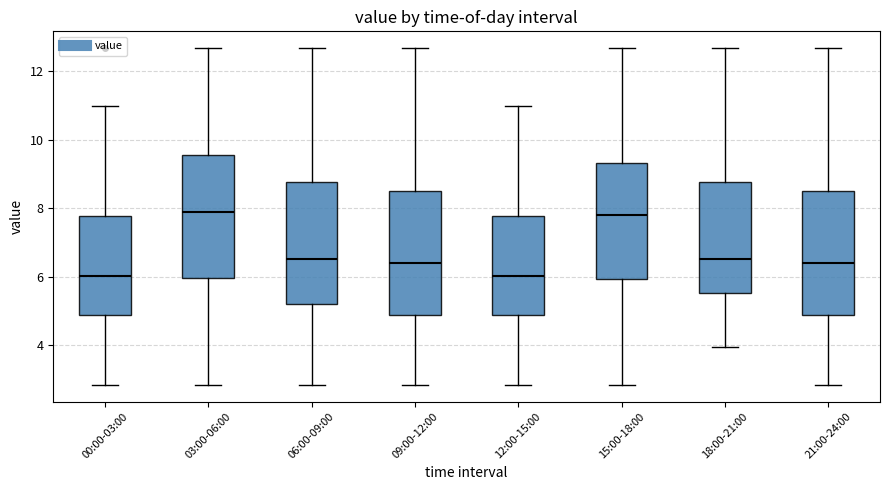

Reading left to right, read every box against the y-axis: the position of its median line, the range the box covers, and the ends of its whiskers. The values are not printed on the chart, so give them approximately, as read against the axis.

00:00-03:00: median 6.0, box 4.8 to 7.8, whiskers 2.8 to 11.0
03:00-06:00: median 8.0, box 6.0 to 9.6, whiskers 2.8 to 12.6
06:00-09:00: median 6.6, box 5.2 to 8.8, whiskers 2.8 to 12.6
09:00-12:00: median 6.4, box 4.8 to 8.6, whiskers 2.8 to 12.6
12:00-15:00: median 6.0, box 4.8 to 7.8, whiskers 2.8 to 11.0
15:00-18:00: median 7.8, box 6.0 to 9.4, whiskers 2.8 to 12.6
18:00-21:00: median 6.6, box 5.6 to 8.8, whiskers 4.0 to 12.6
21:00-24:00: median 6.4, box 4.8 to 8.6, whiskers 2.8 to 12.6